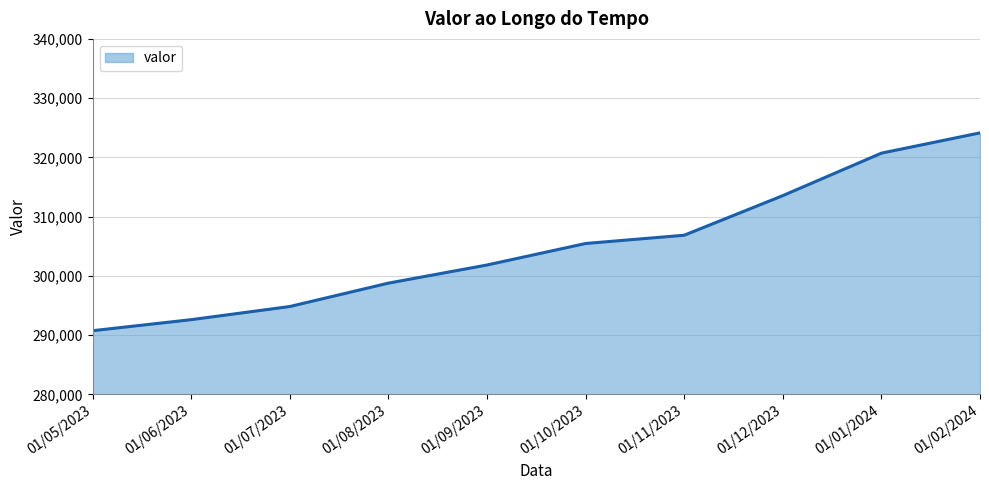

True or false: the data shows 205542 at 01/01/2024.

False